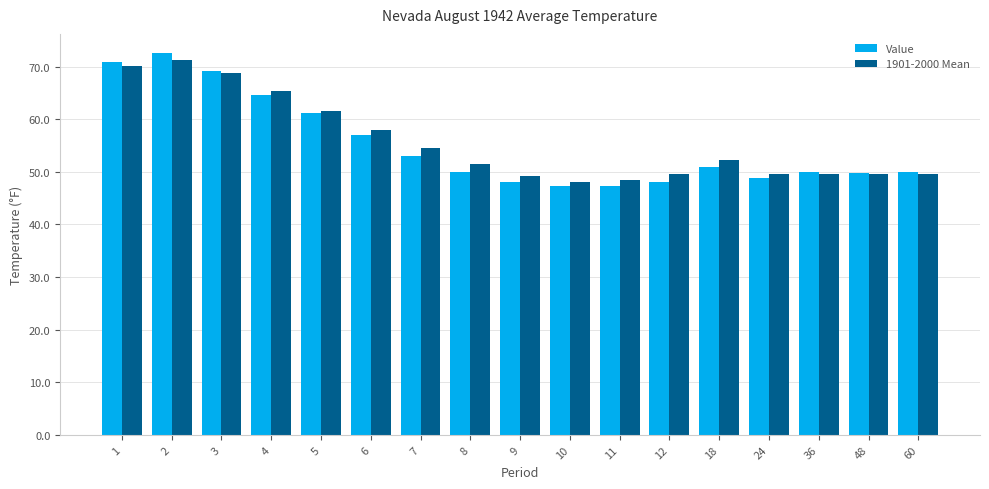

How many groups of bars are there?

17